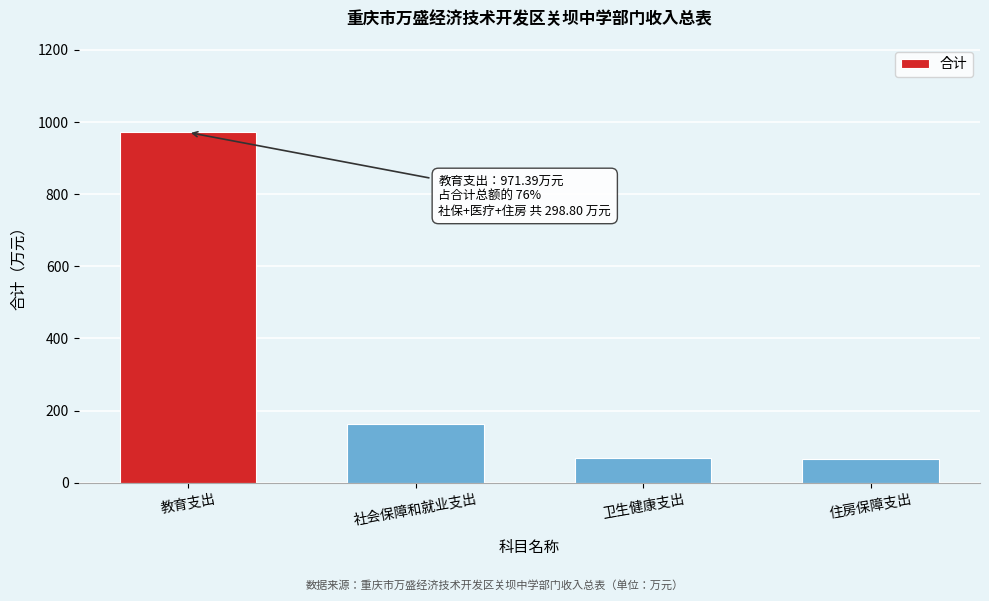

What is the label of the 4th bar from the left?

住房保障支出